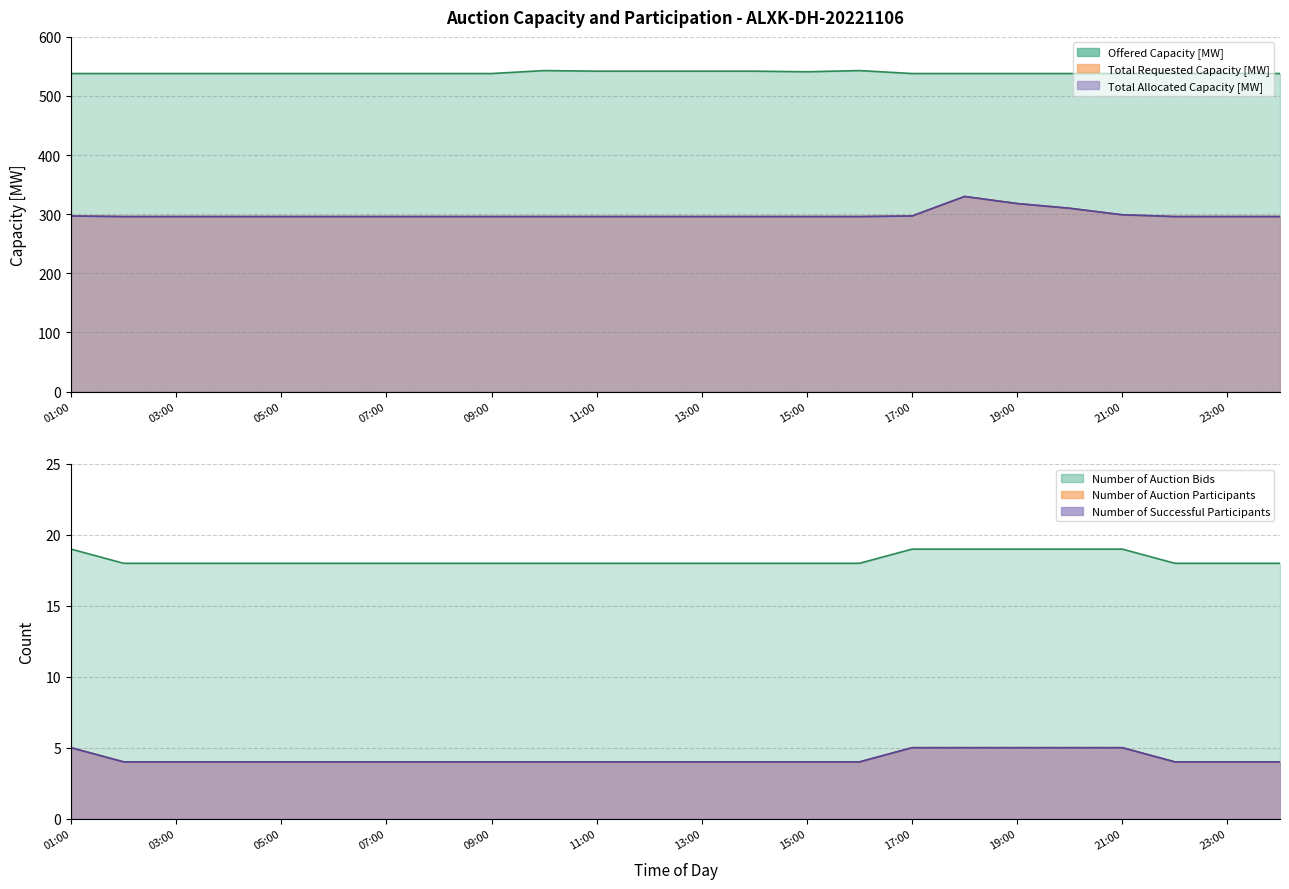

In Offered Capacity [MW], how many points are higher than both neighbors (excluding endpoints)?

2